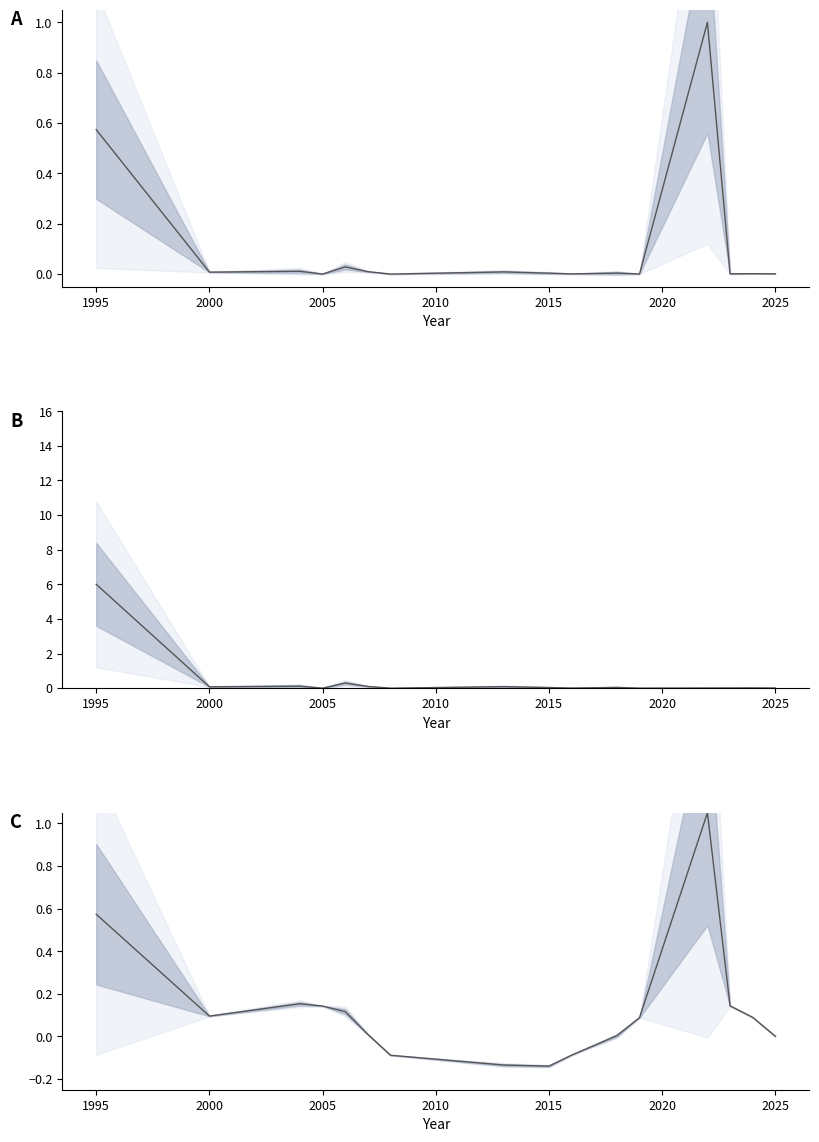

Reading left to right, what are all the values shown in this chart?

1995=0.6	2000=0.0	2004=0.0	2005=0.0	2006=0.0	2007=0.0	2008=0.0	2013=0.0	2015=0.0	2016=0.0	2018=0.0	2019=0.0	2022=1.0	2023=0.0	2024=0.0	2025=0.0